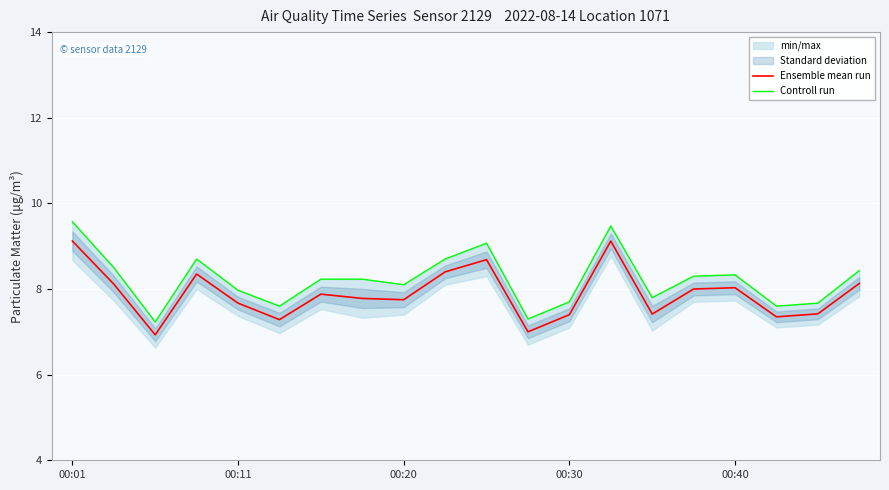

What is the sum of all Controll run values?

164.5